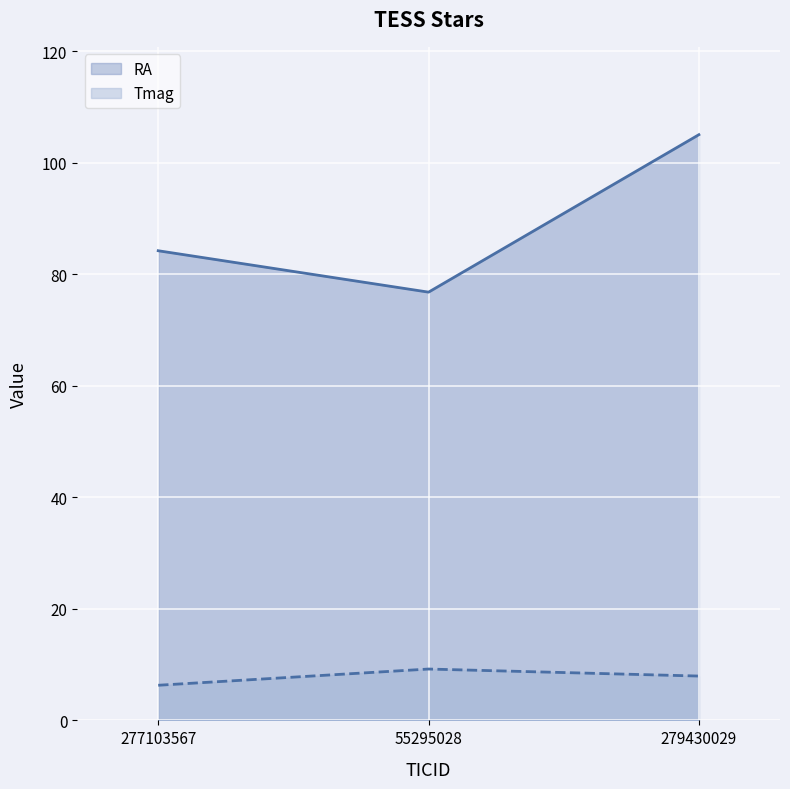

List the labels in order of RA value, largest first.

279430029, 277103567, 55295028